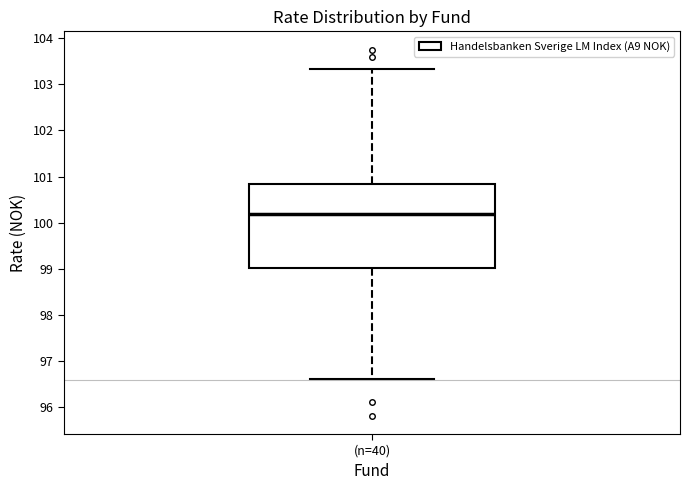

Where does the upper whisker of the box for (n=40) end on the y-axis? The values are not printed on the chart, so give them approximately, as read against the axis.

103.3